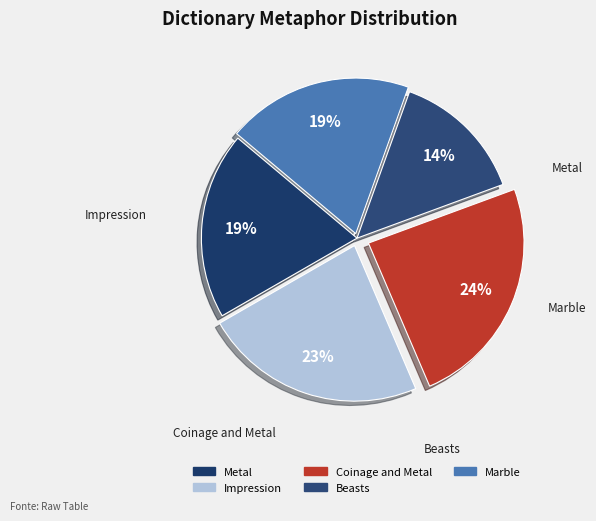

Rank the categories by value from highest to lowest.

Coinage and Metal, Impression, Metal, Marble, Beasts